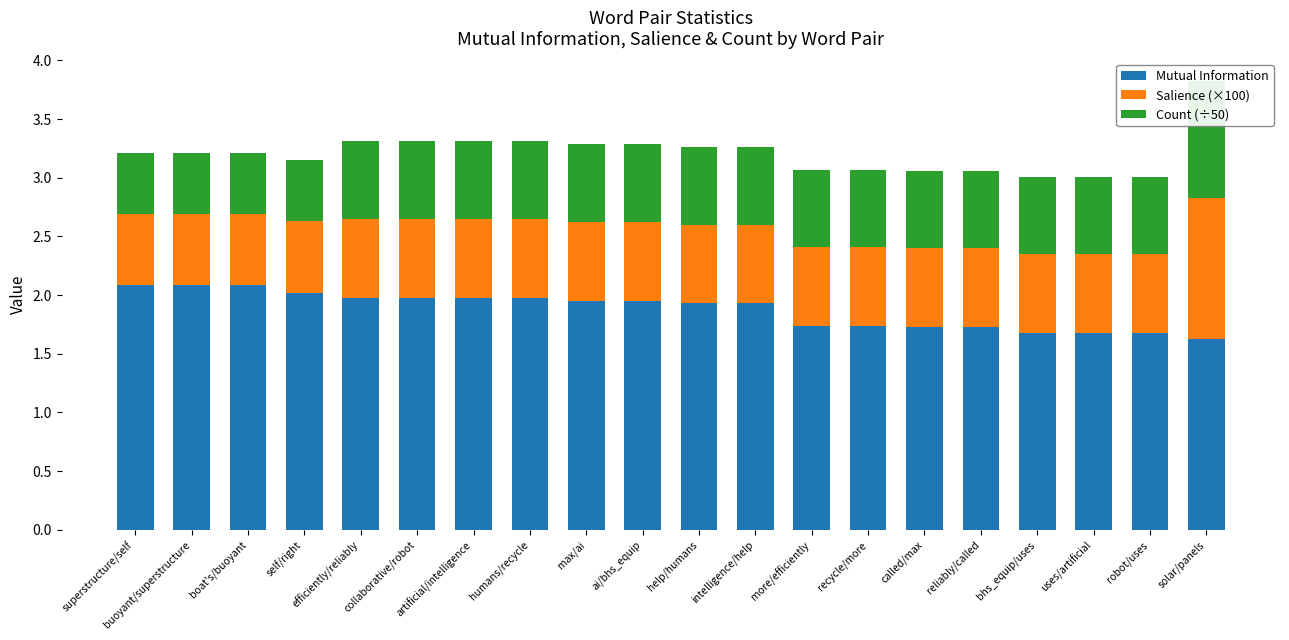

Which series has the widest spread of values?

Salience (×100)